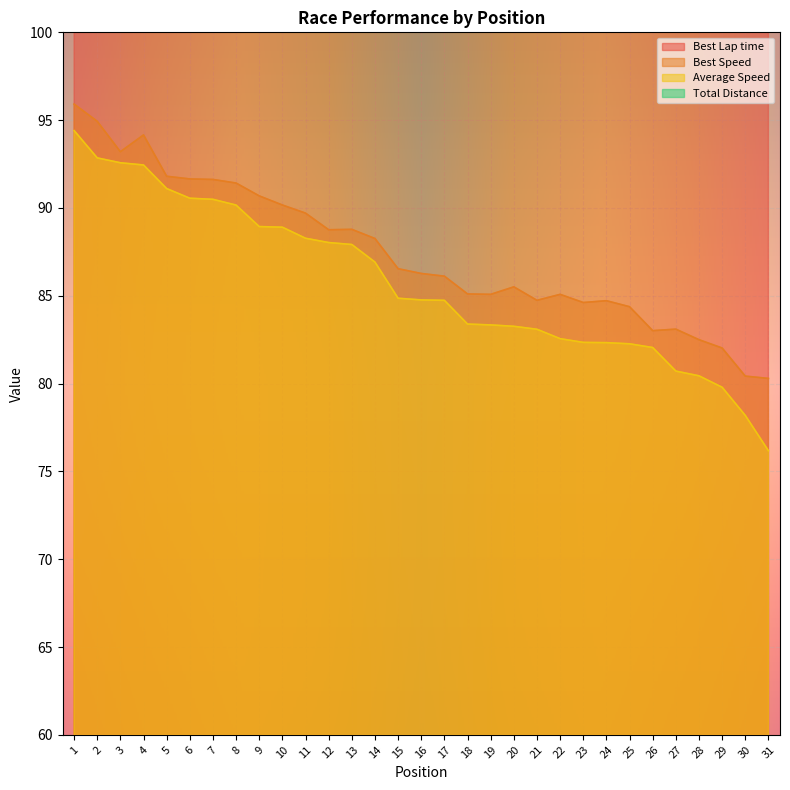

Which series has the widest spread of values?

Best Lap time